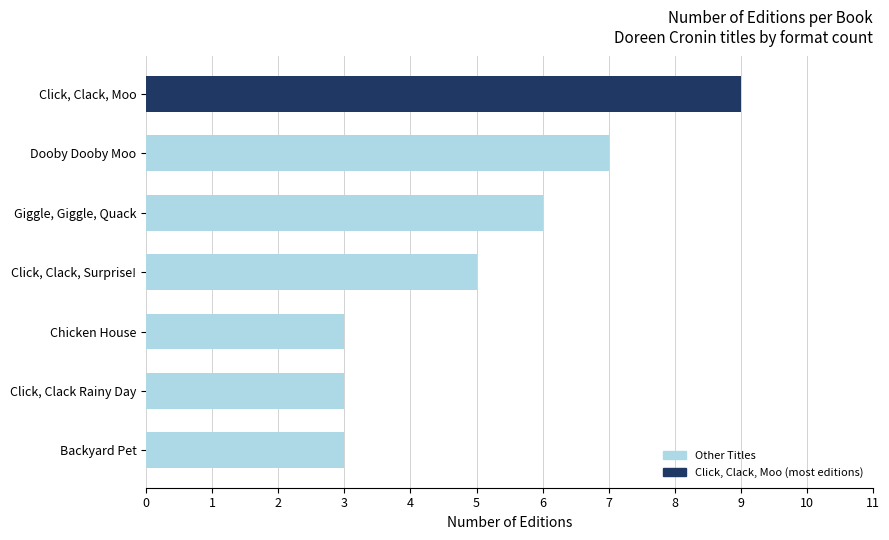

The chart shows a value of 6 at Giggle, Giggle, Quack. True or false?

True